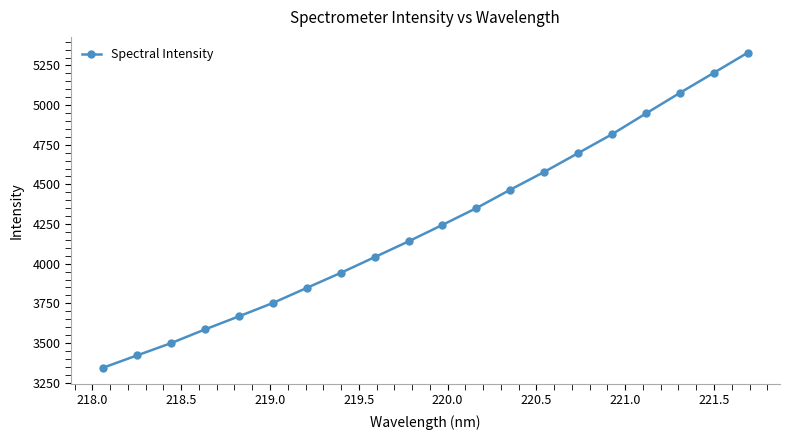

What is the greatest value displayed?

5330.7